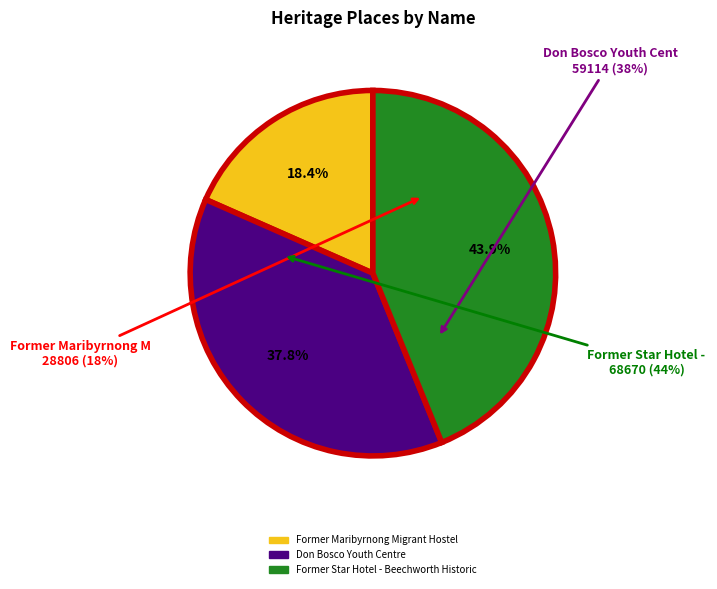

What is the largest slice in the pie chart?

Former Star Hotel - Beechworth Historic